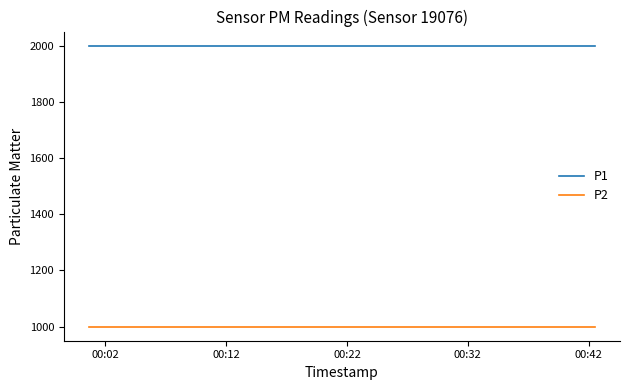

True or false: P1 and P2 intersect in this chart.

False